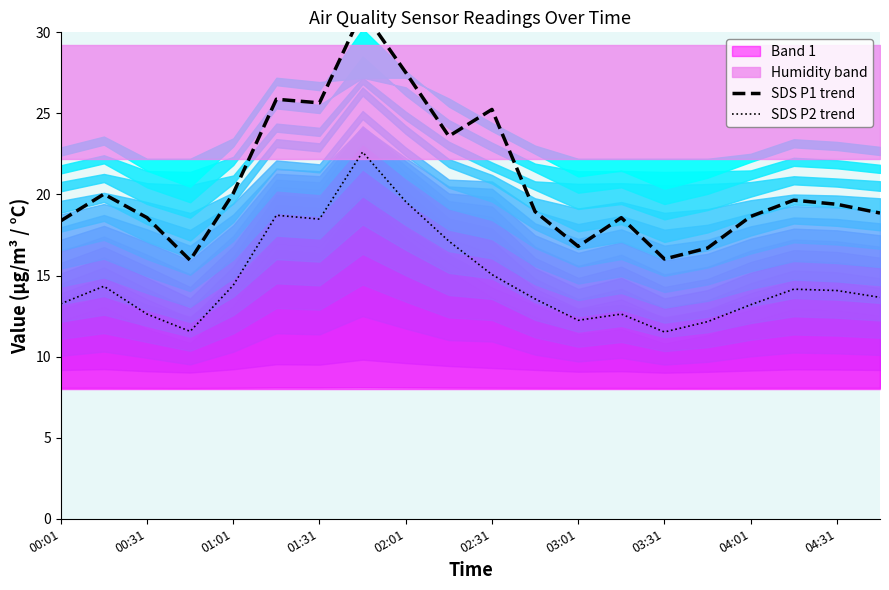

What is the value of the SDS P2 trend point at the 1st from the left?

13.3